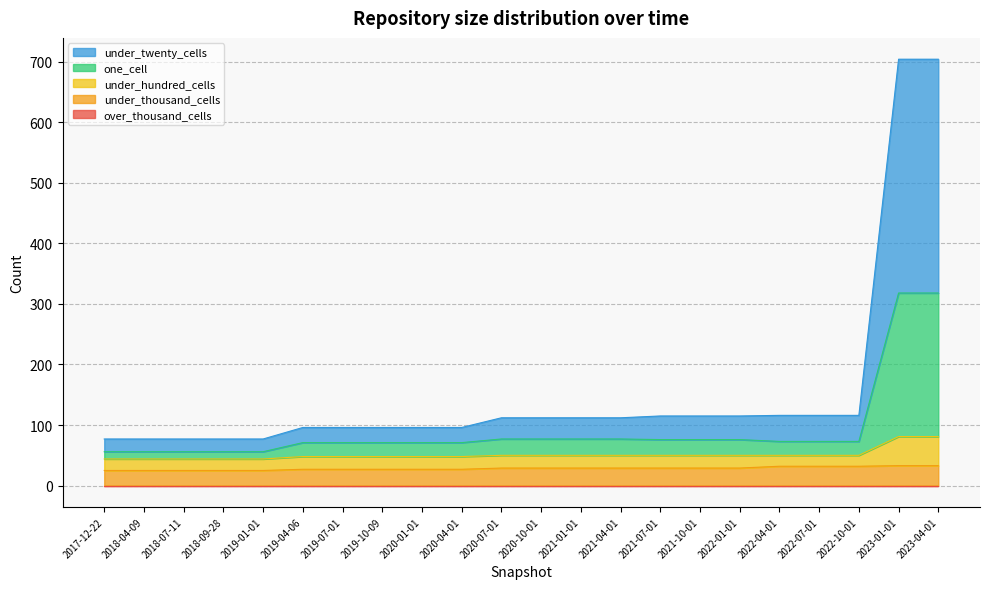

Which category has the highest value in the one_cell series?

2023-01-01